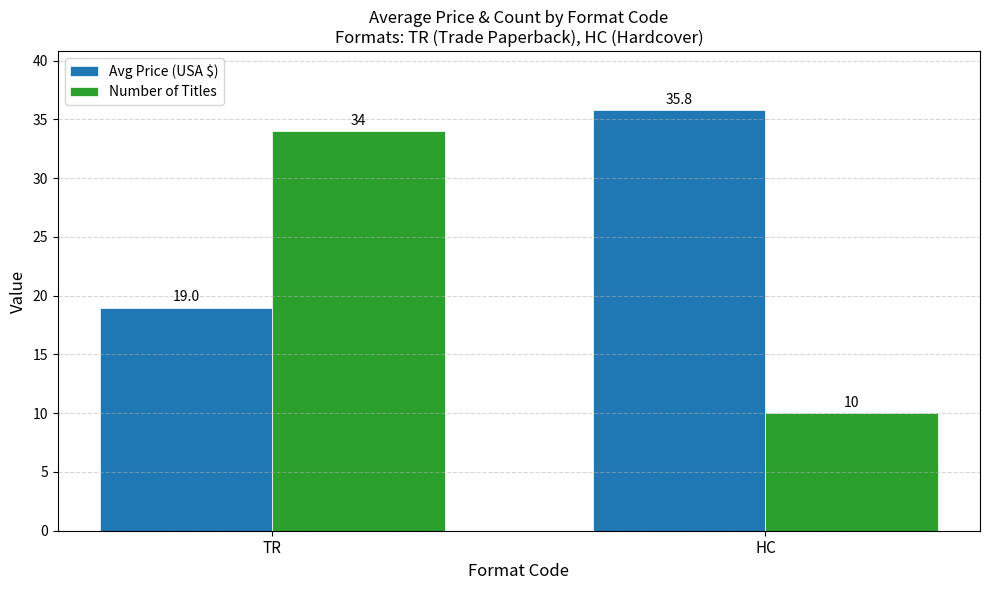

What position from the right is TR?

2